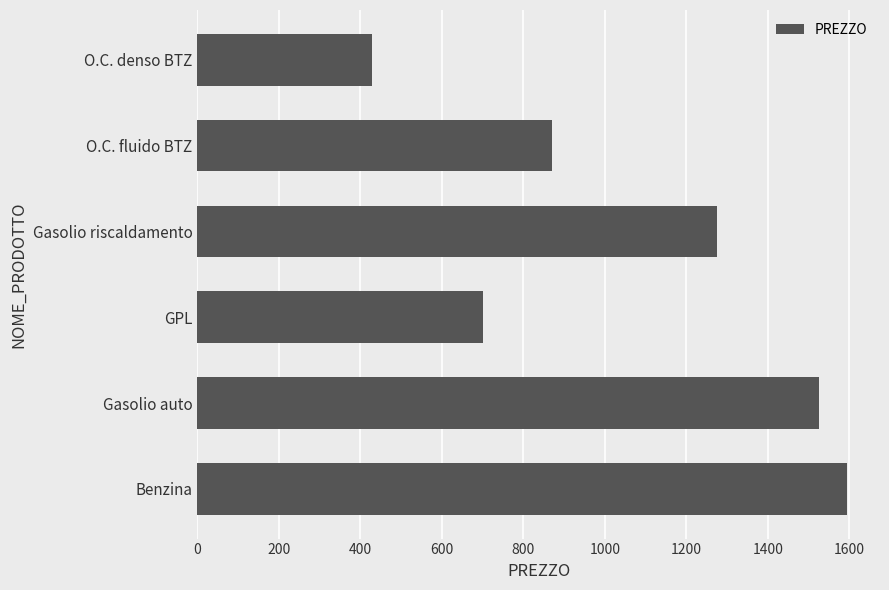

The chart shows a value of 765.6 at O.C. denso BTZ. True or false?

False